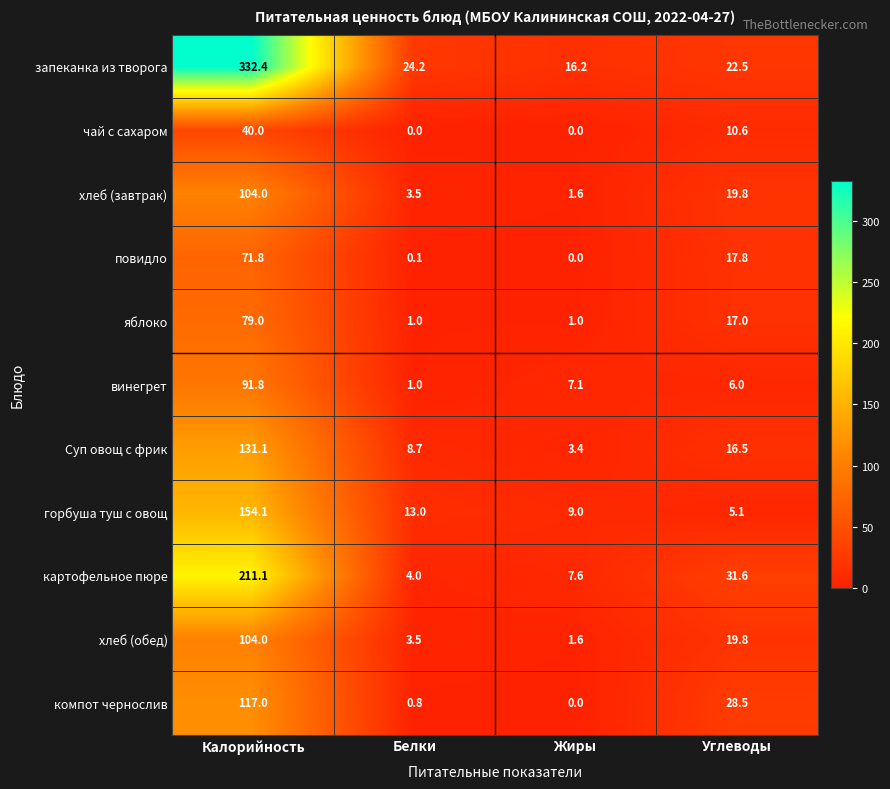

Which series has the largest total across all categories?

запеканка из творога